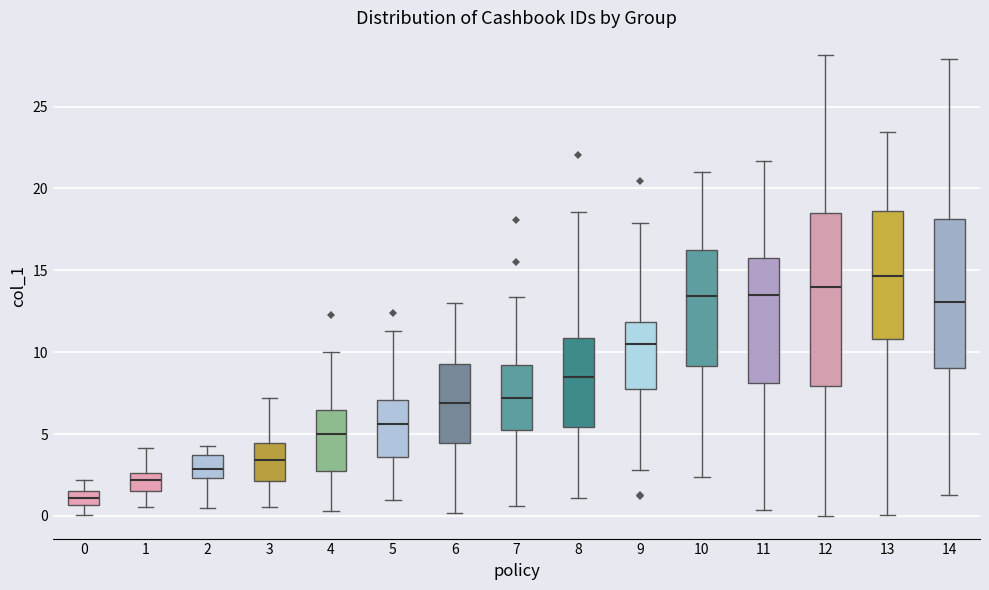

Where does the lower whisker of the box at x = 14 end on the y-axis? The values are not printed on the chart, so give them approximately, as read against the axis.

1.5